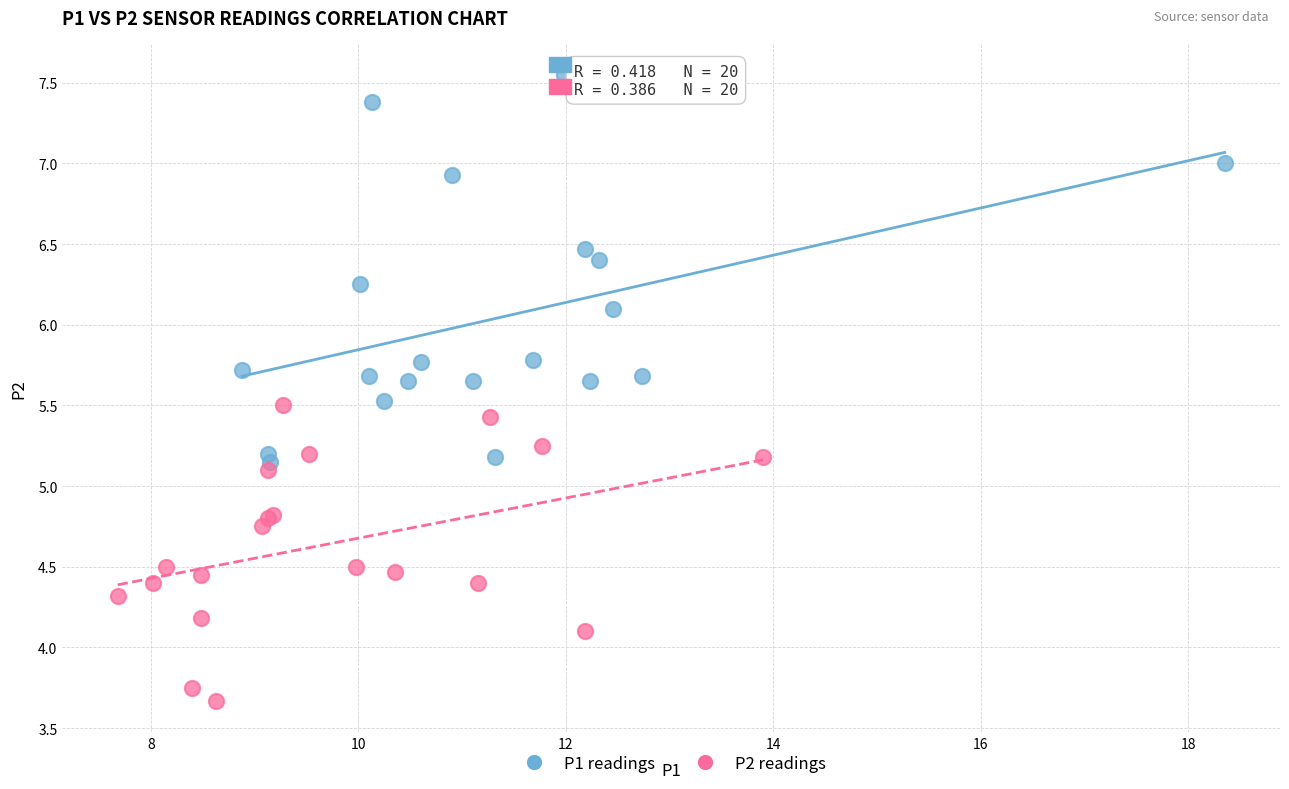

Which series reaches the minimum Y coordinate?

P2 readings